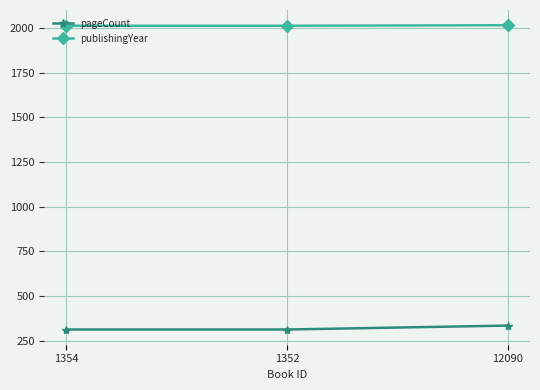

Rank the series at 1354 from highest to lowest value.

publishingYear, pageCount